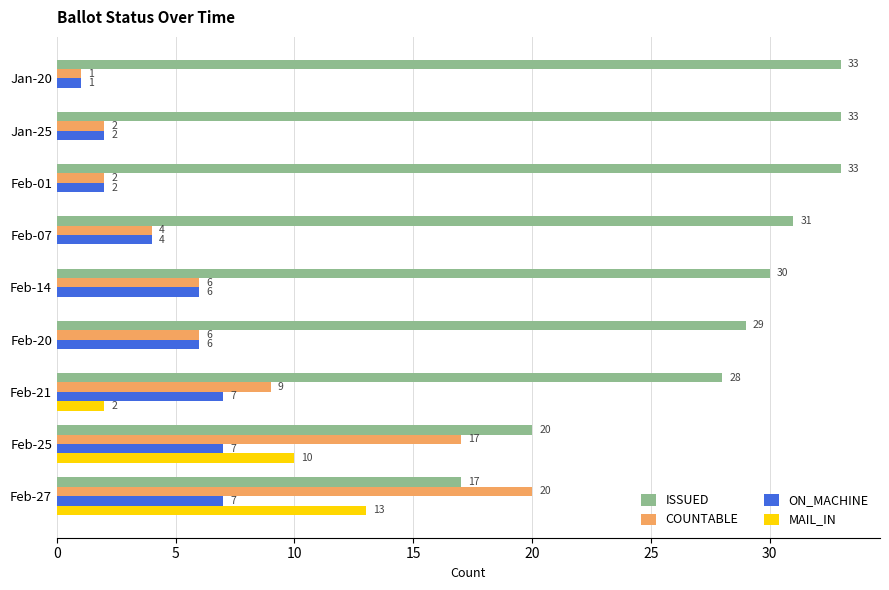

What is the average value of the MAIL_IN series?

3